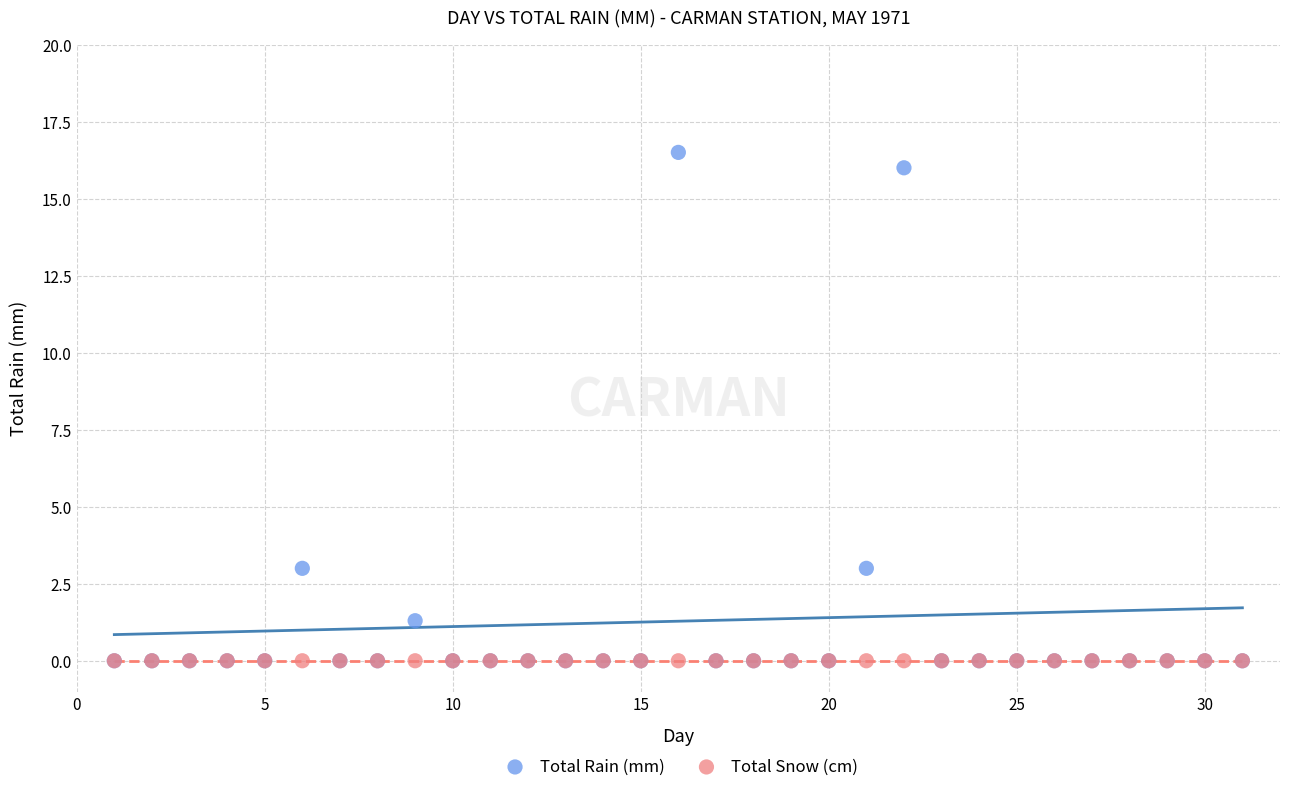

Which series reaches the maximum Y coordinate?

Total Rain (mm)